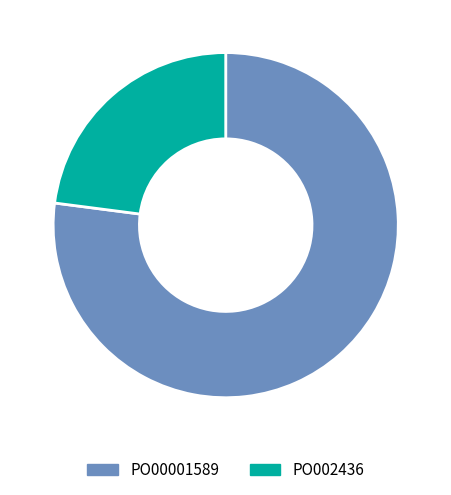

Is there a majority slice in this chart?

Yes